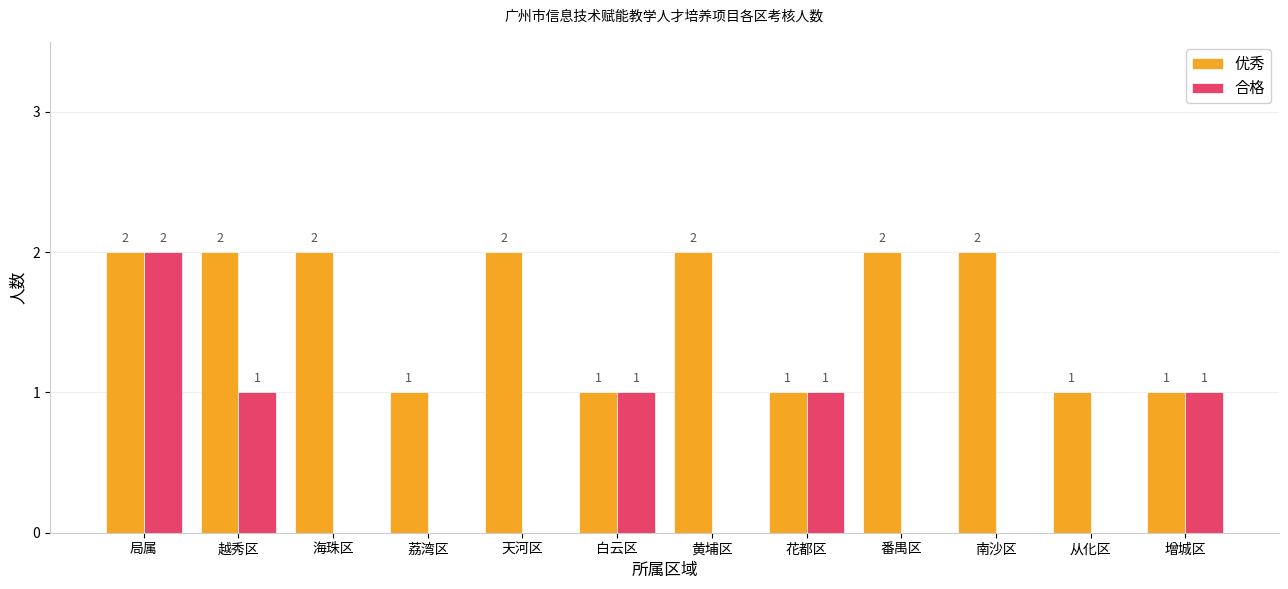

What are all the series names shown in the legend?

优秀, 合格